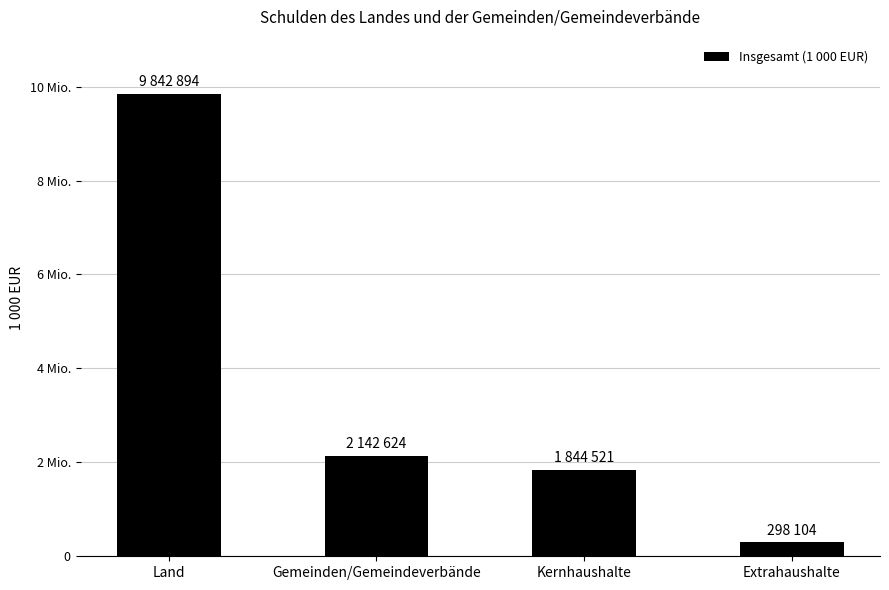

Does the chart contain any negative values?

No